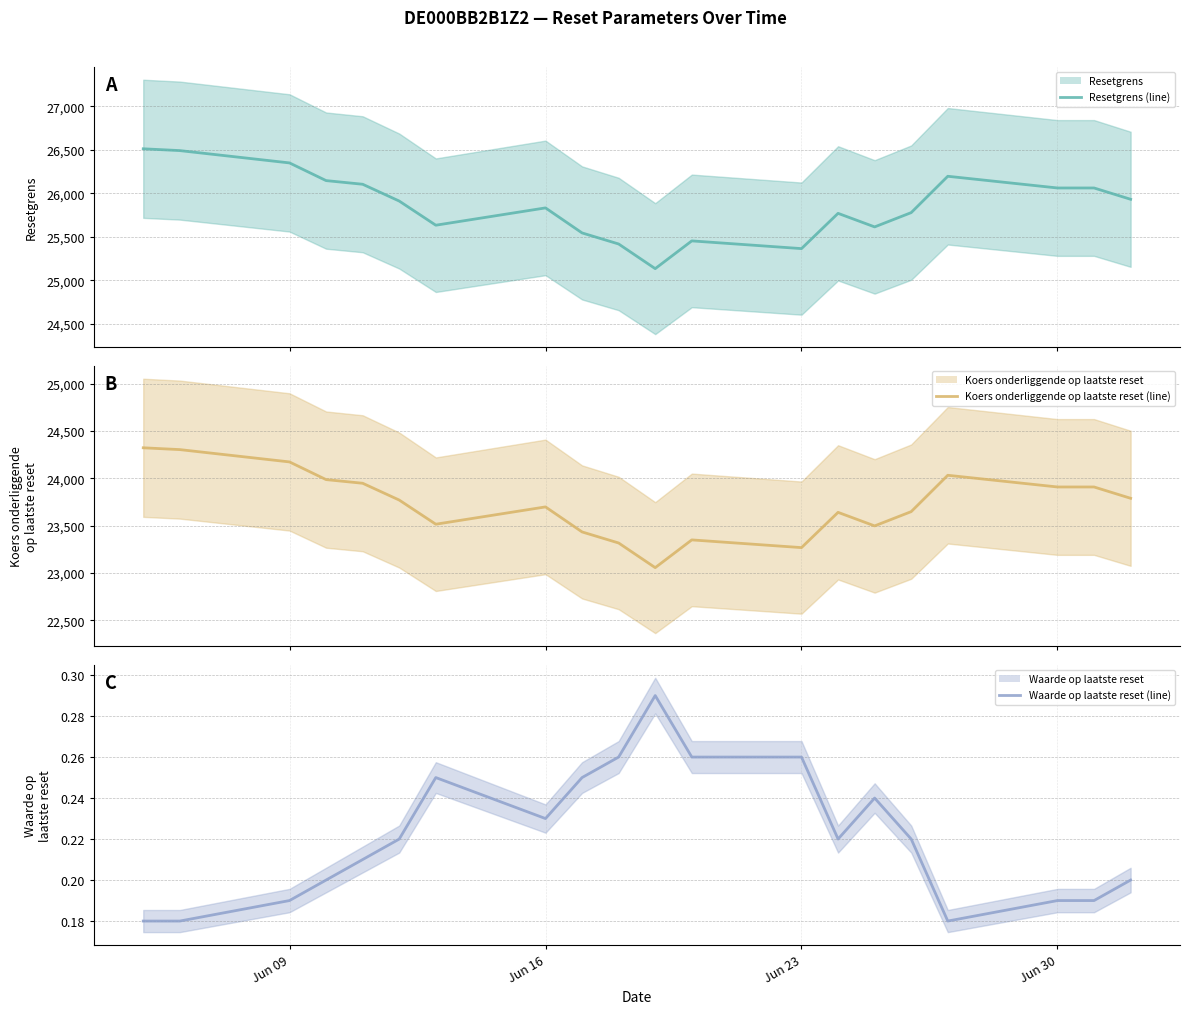

Is the value of Koers onderliggende op laatste reset (central) at 9 greater than the value of Resetgrens (central) at 5?

No